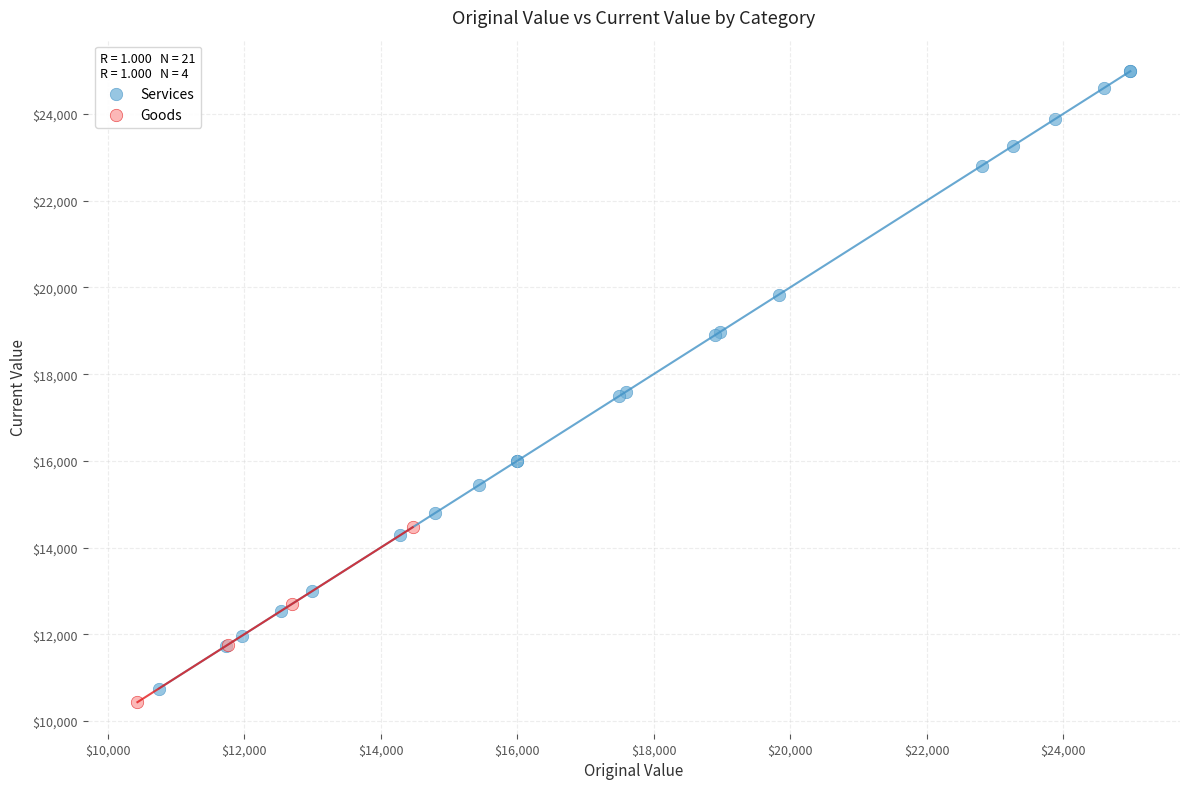

Which series has the largest Y range (max minus min)?

Services